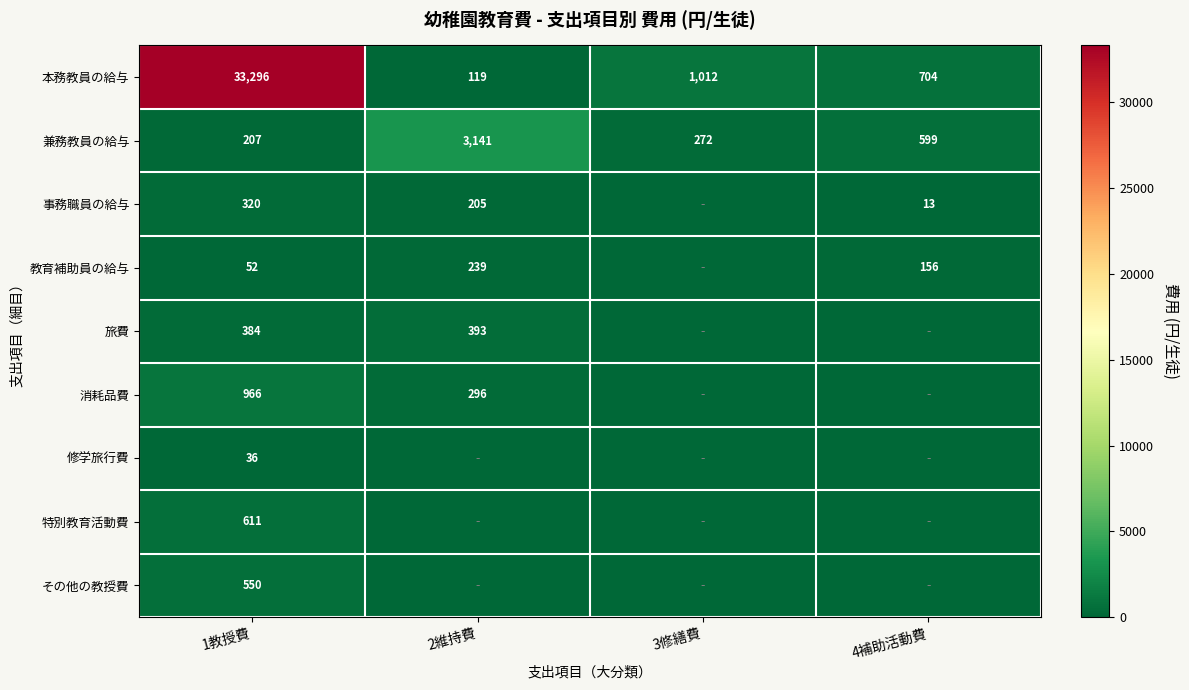

Is the value of 教育補助員の給与 at 4補助活動費 greater than the value of 旅費 at 1教授費?

No